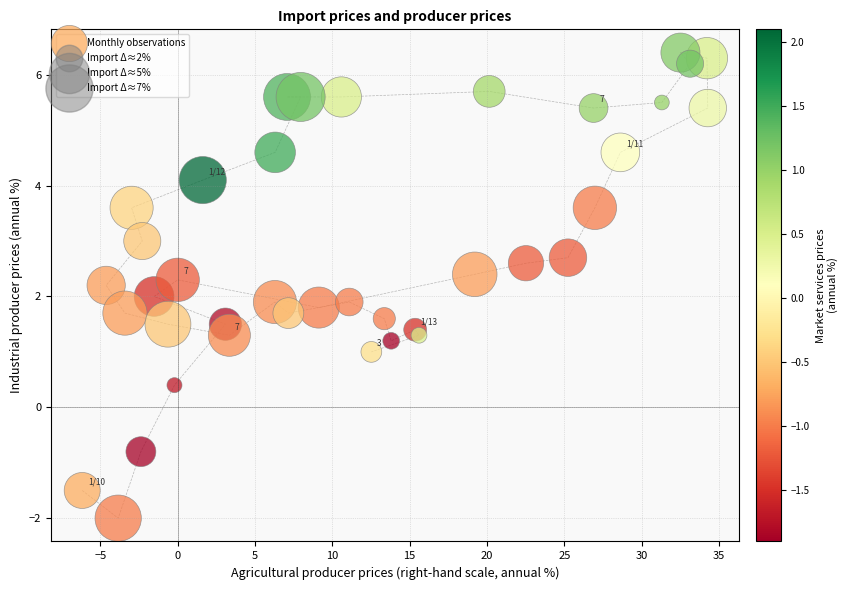

What is the range of Y values (max minus min)?

8.4